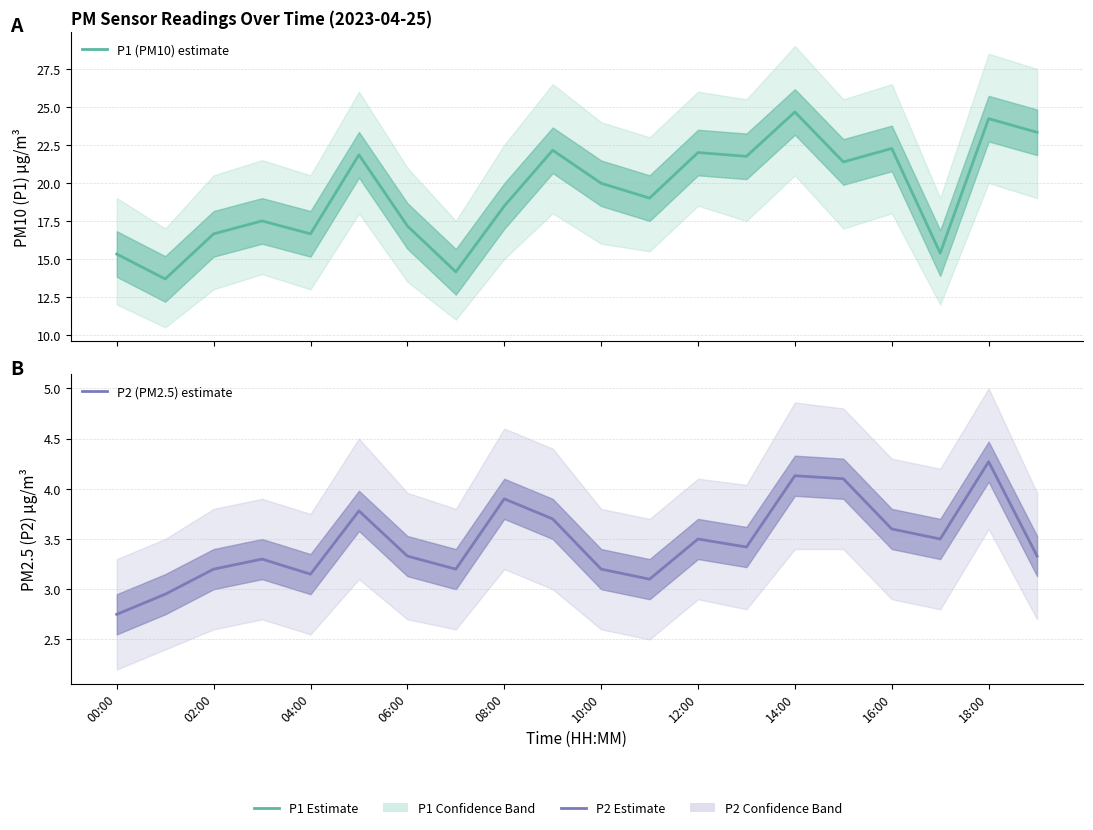

Which series has the largest range (max minus min)?

P1 (PM10) estimate